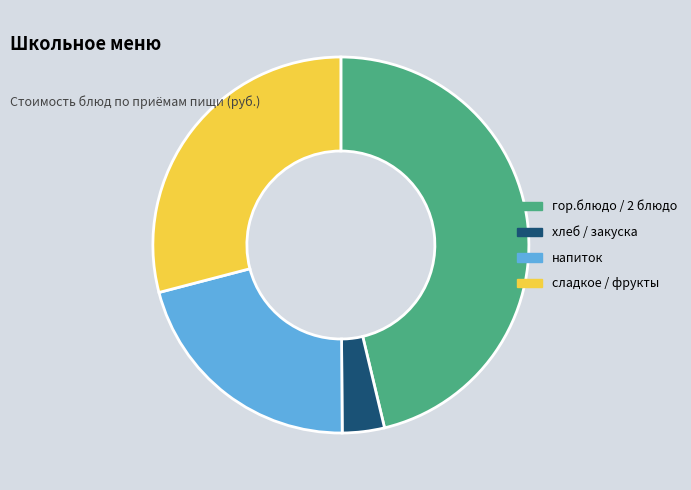

Combined, do хлеб / закуска and напиток account for over 50%?

No